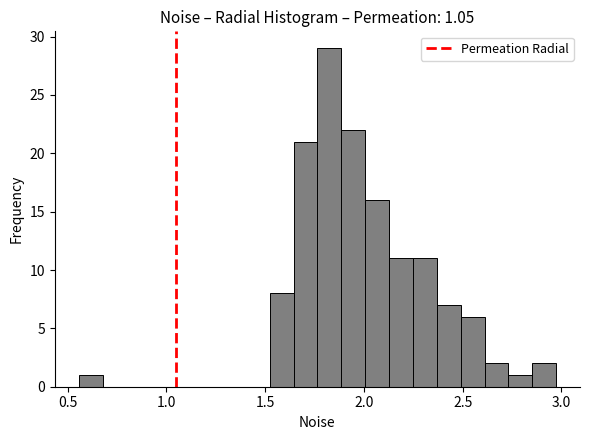

Around what value on the x-axis is the tallest bar? Give the approximate position of its centre, as read against the axis.

1.80